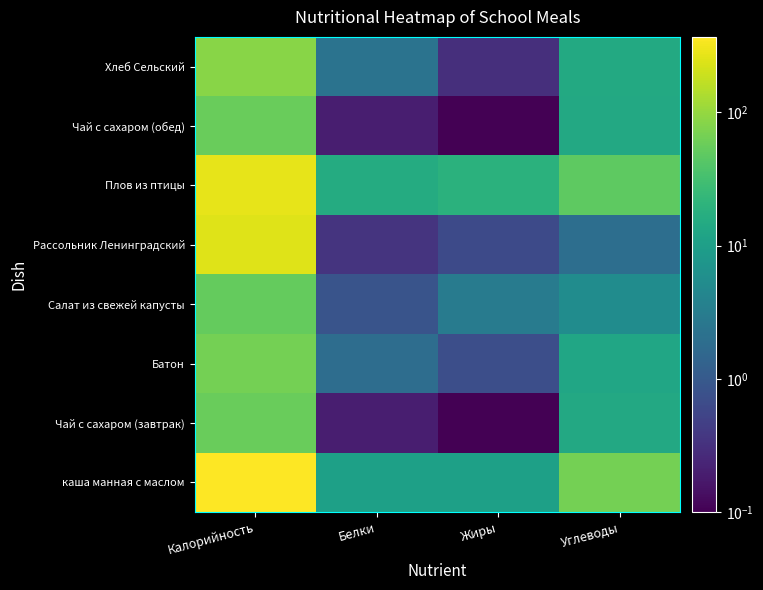

What is the total value across all series at Жиры?

34.5